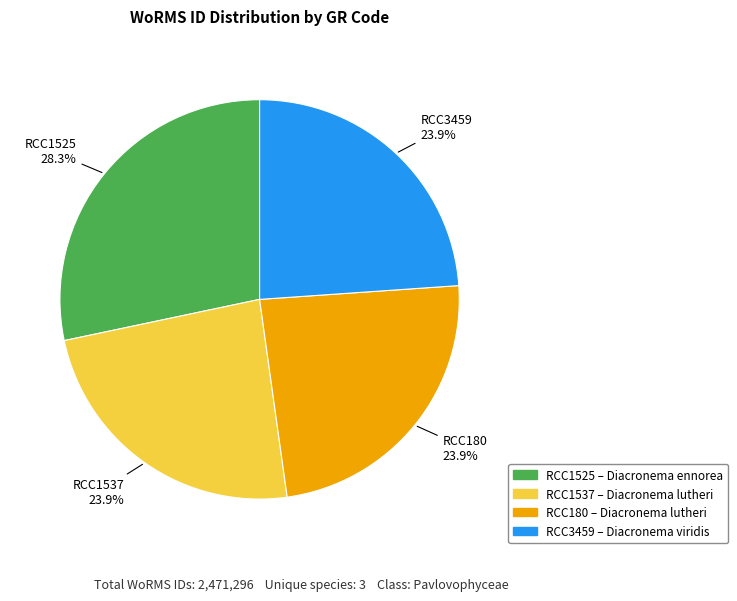

To the nearest percent, what is the difference between the largest and smallest slice percentages?

4%